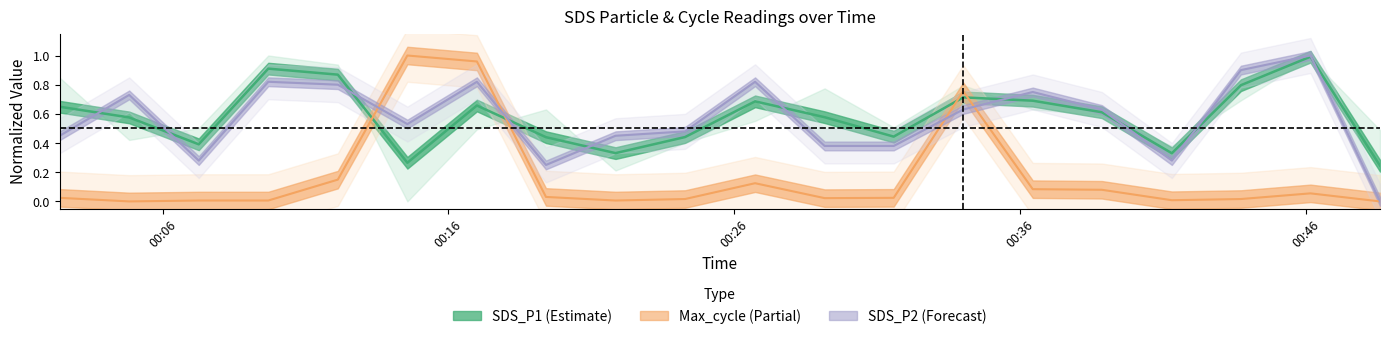

What is the label of the 6th point from the right?

2023/12/01 00:36:27